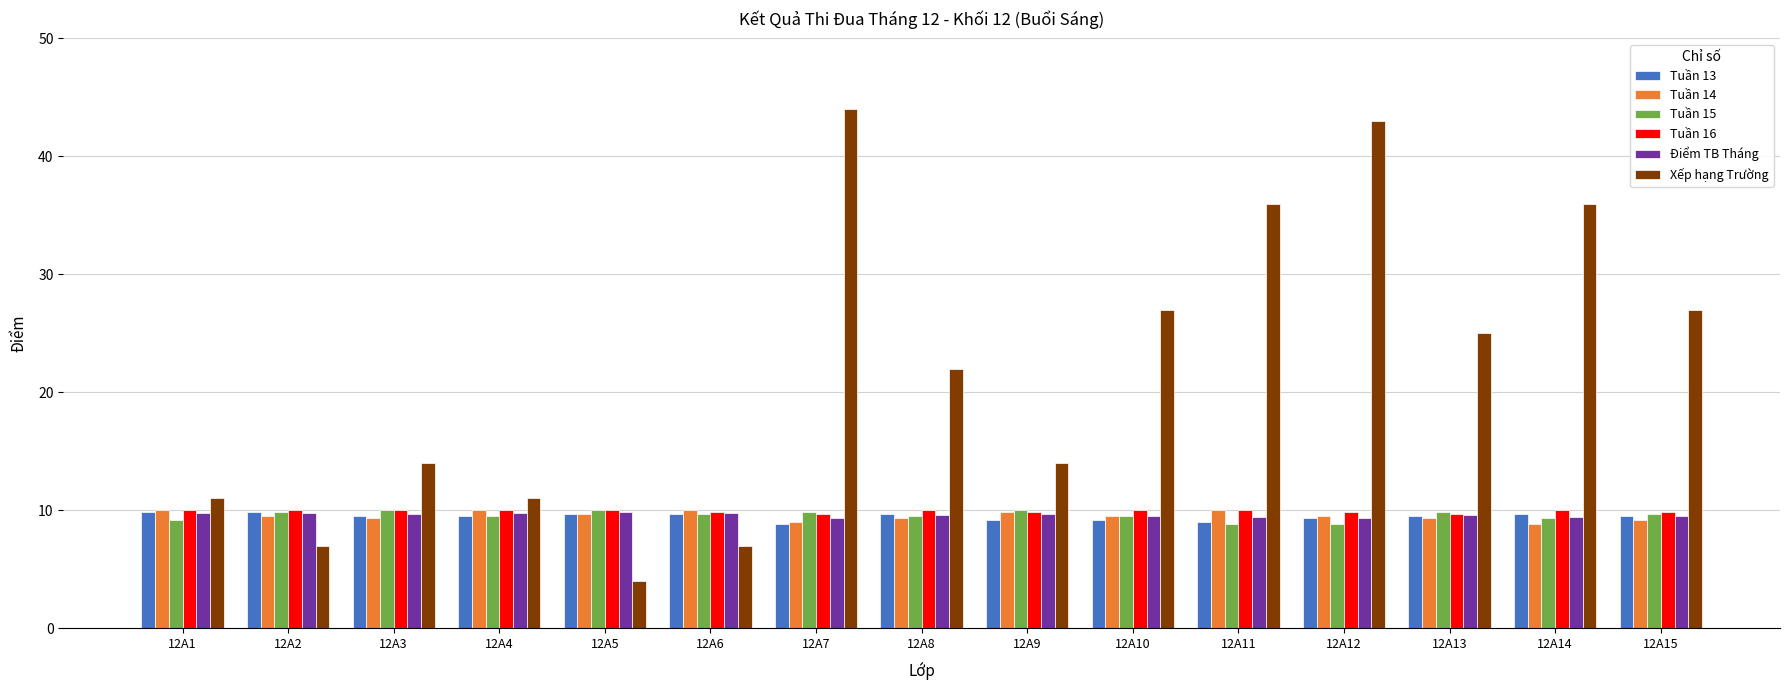

How many categories are shown in the chart?

15